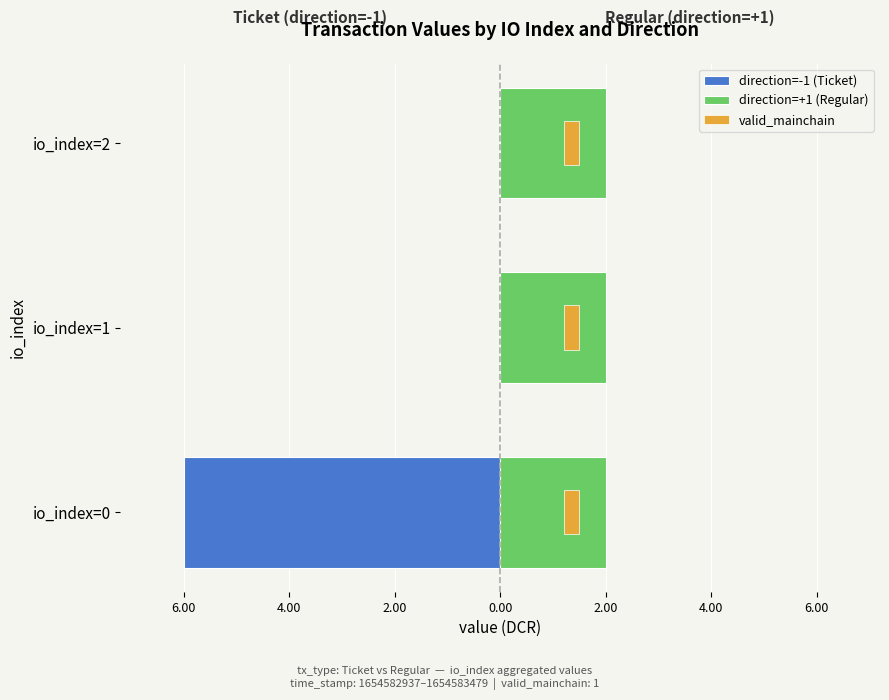

What is the average value of the direction=-1 (Ticket) series?

-2.0